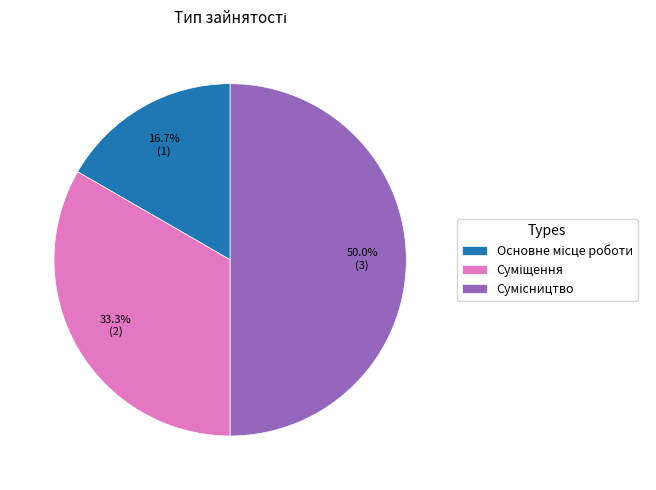

How many slices are in this pie chart?

3